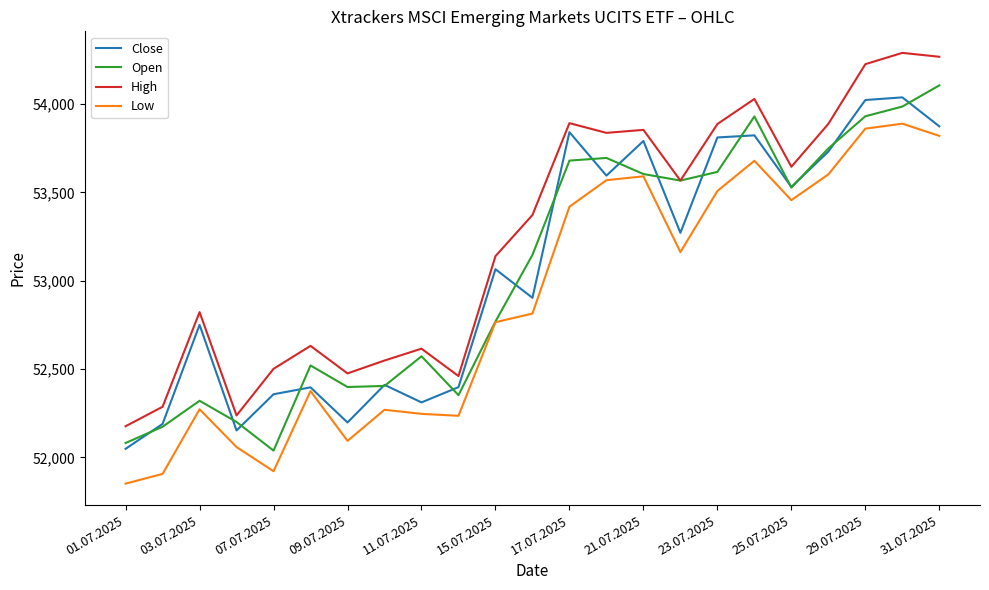

True or false: High and Close intersect in this chart.

False